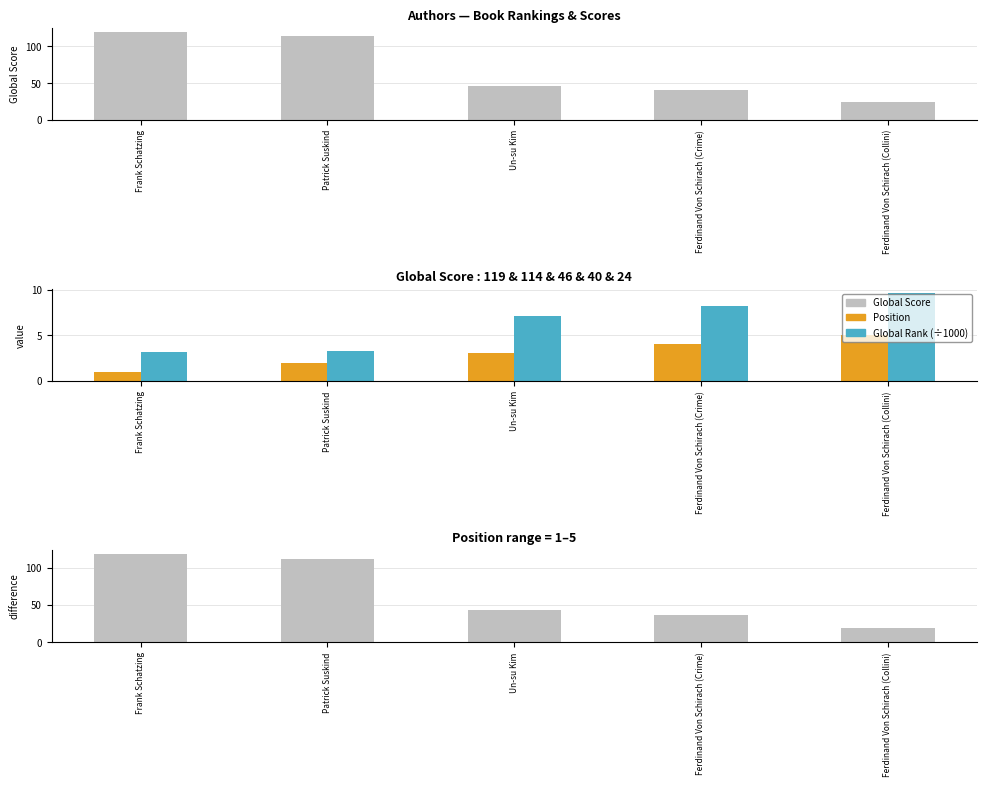

What position from the left is Patrick Suskind?

2